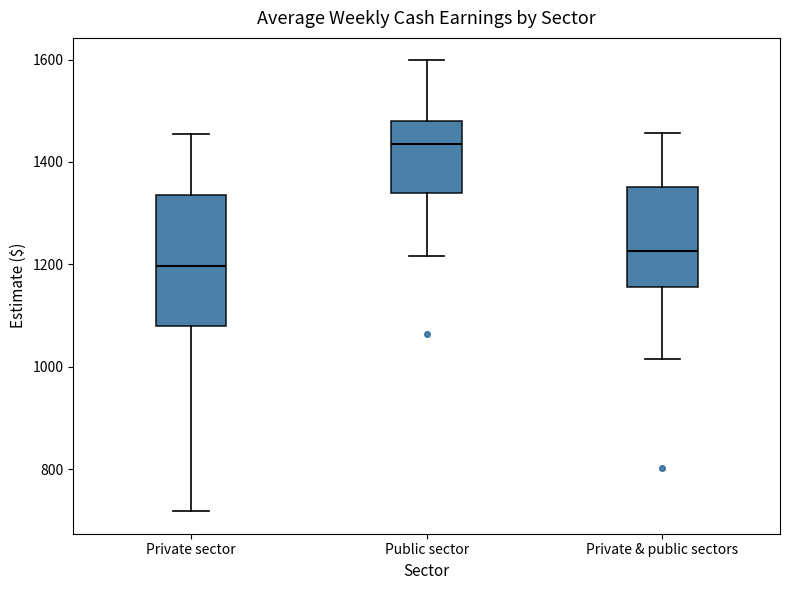

Which box is the tallest, from its lower edge to its upper edge?

Private sector